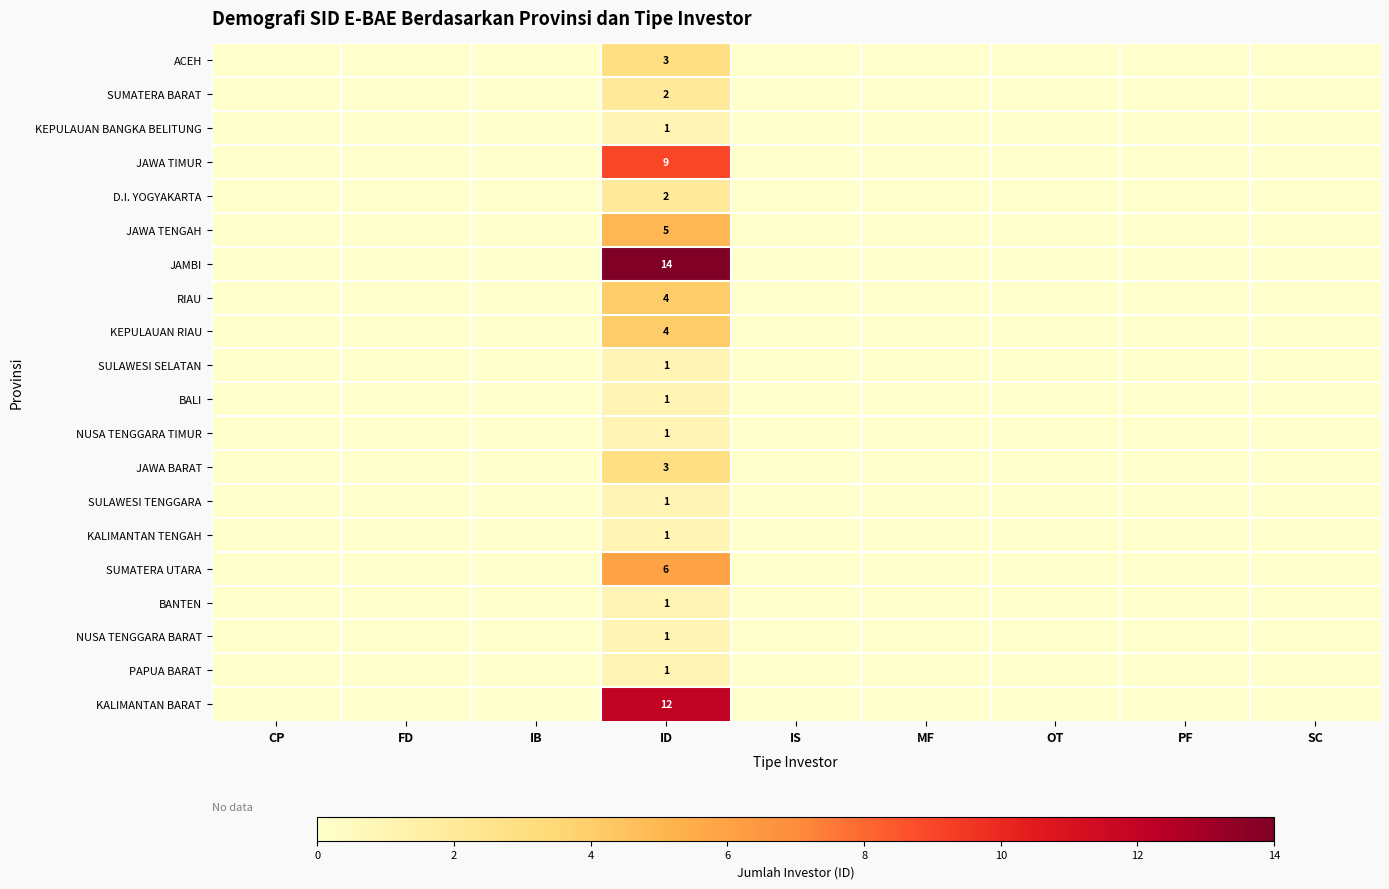

The value of JAWA TENGAH at ID is 8. True or false?

False